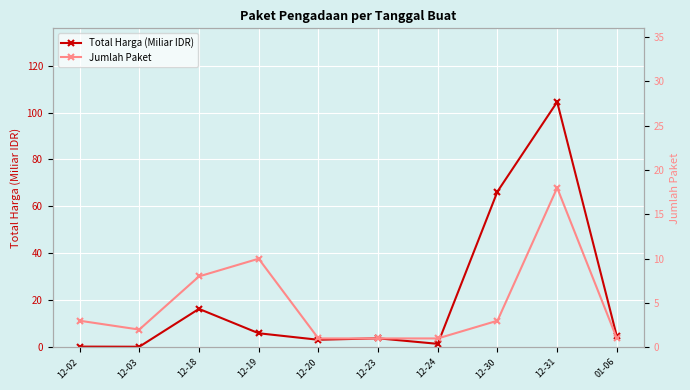

Reading left to right, extract all data points from this chart.

Total Harga (Miliar IDR): 12-02=0.3	12-03=0.2	12-18=16.4	12-19=6.0	12-20=3.2	12-23=3.8	12-24=1.5	12-30=66.4	12-31=104.5	01-06=4.6
Jumlah Paket: 12-02=3.0	12-03=2.0	12-18=8.0	12-19=10.0	12-20=1.0	12-23=1.0	12-24=1.0	12-30=3.0	12-31=18.0	01-06=1.0